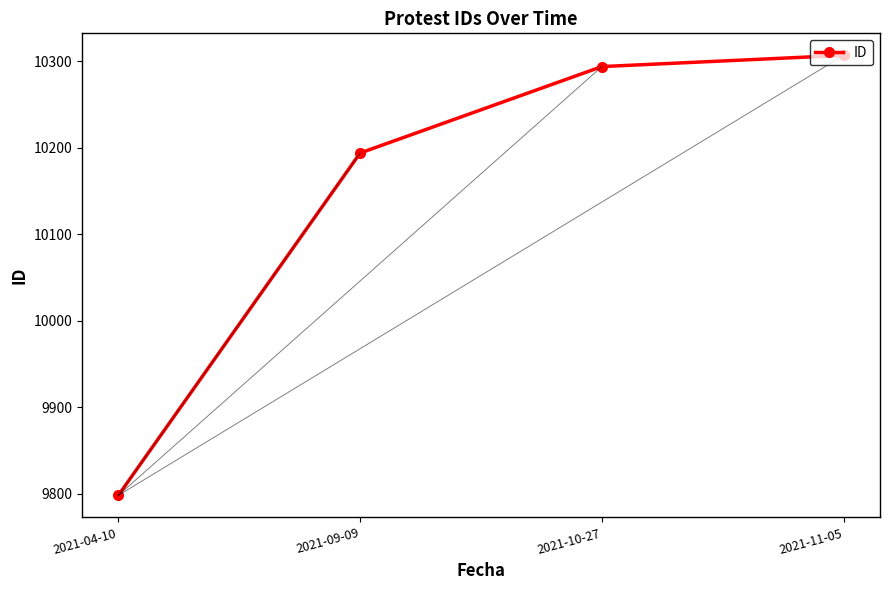

Is it true that the value at 2021-09-09 is 10194?

True